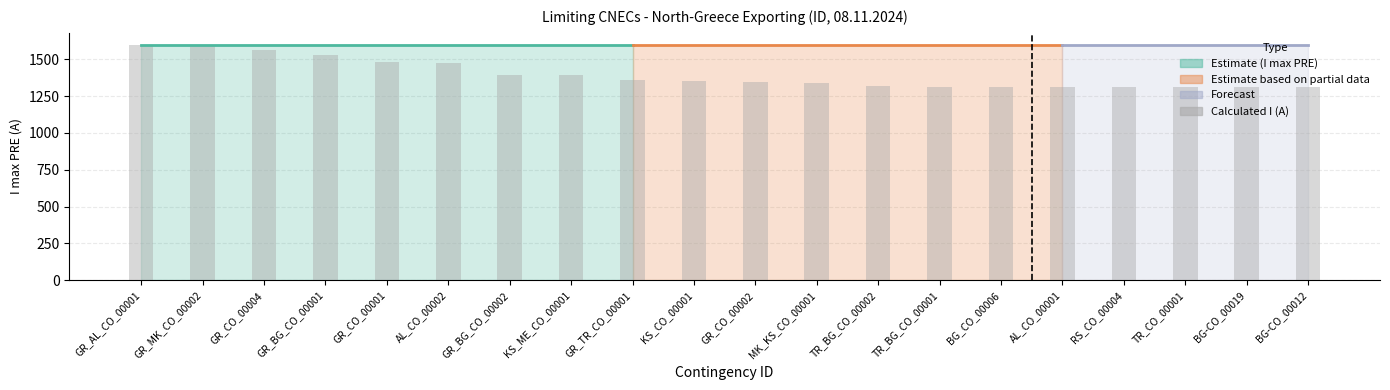

Where is the data nearest to the value 1454?

AL_CO_00002